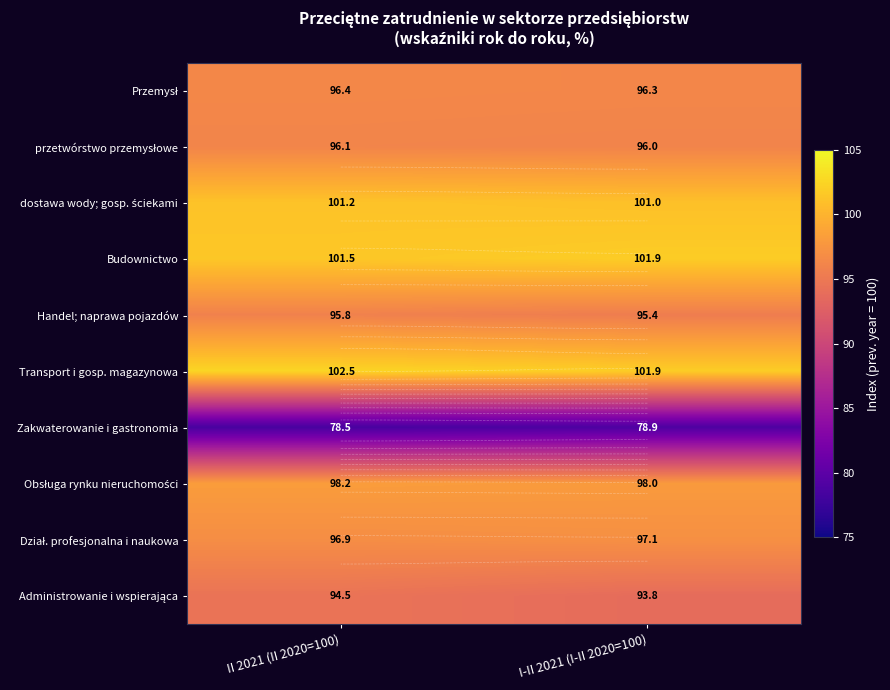

Which category has the highest value in the Dział. profesjonalna i naukowa series?

I-II 2021 (I-II 2020=100)